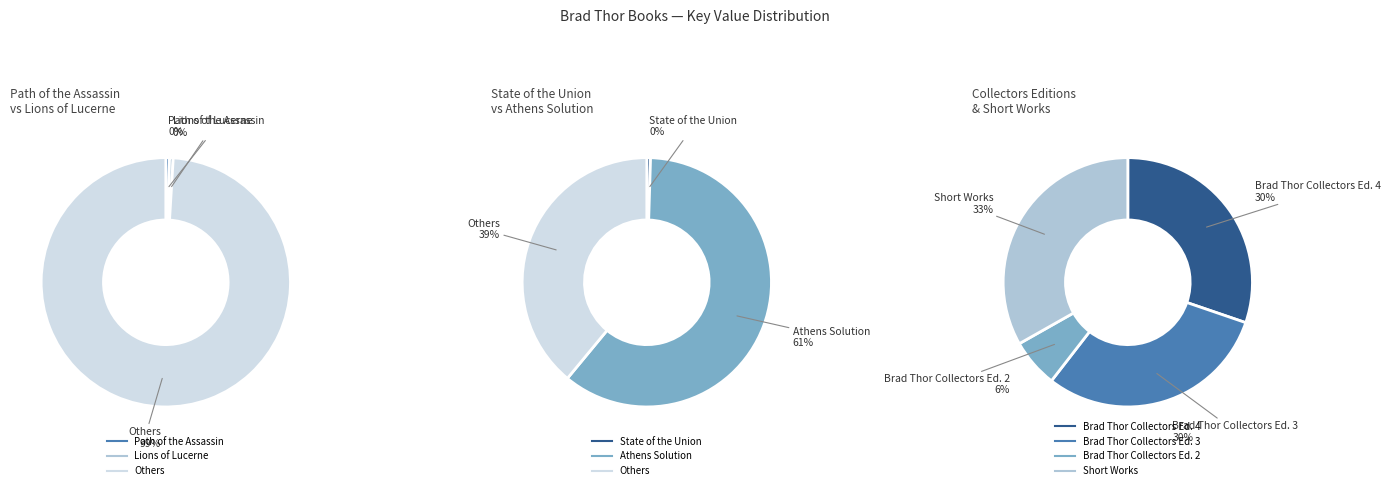

Does Athens Solution account for over 50% of the chart?

Yes